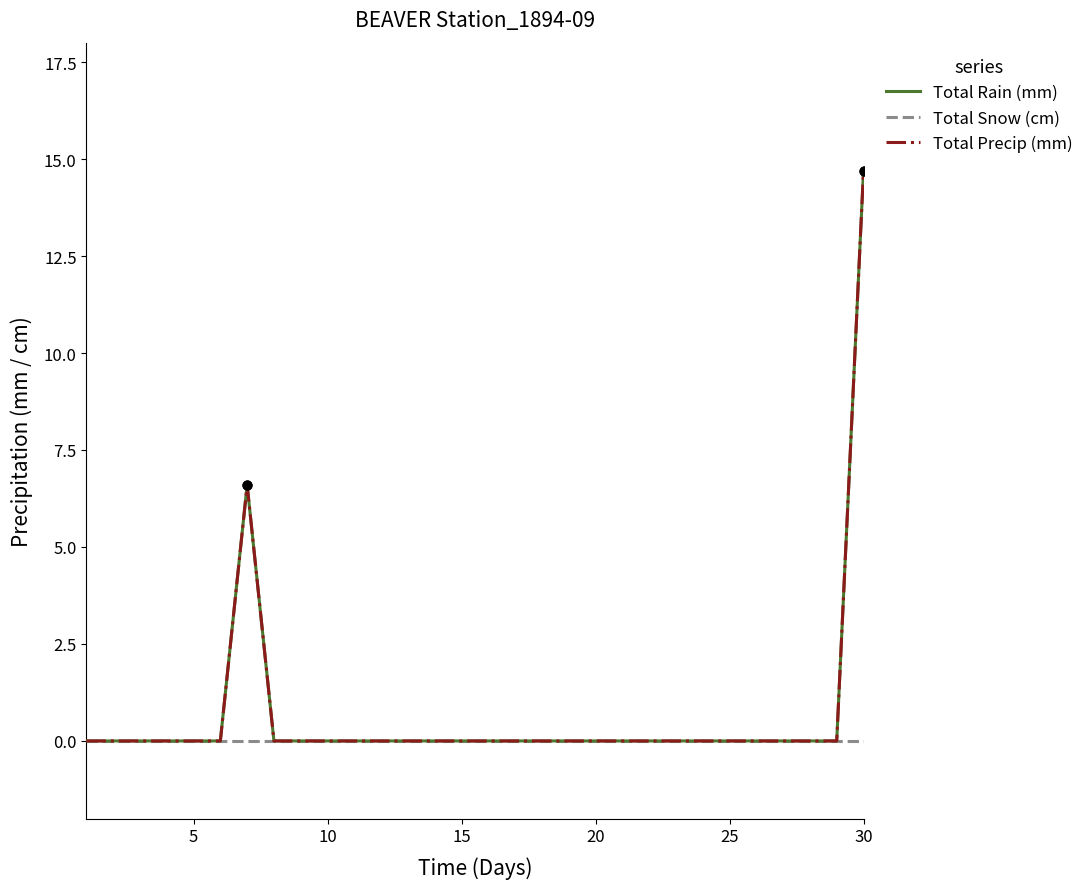

Is this an area chart (filled region under the line)?

No